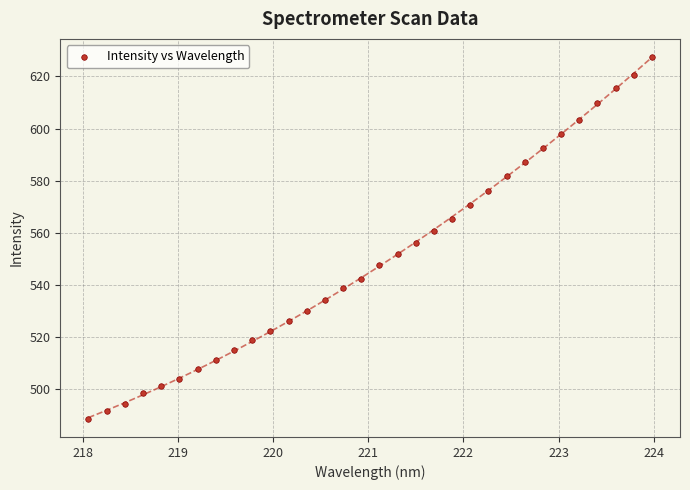

What is the range of X values (max minus min)?

5.9